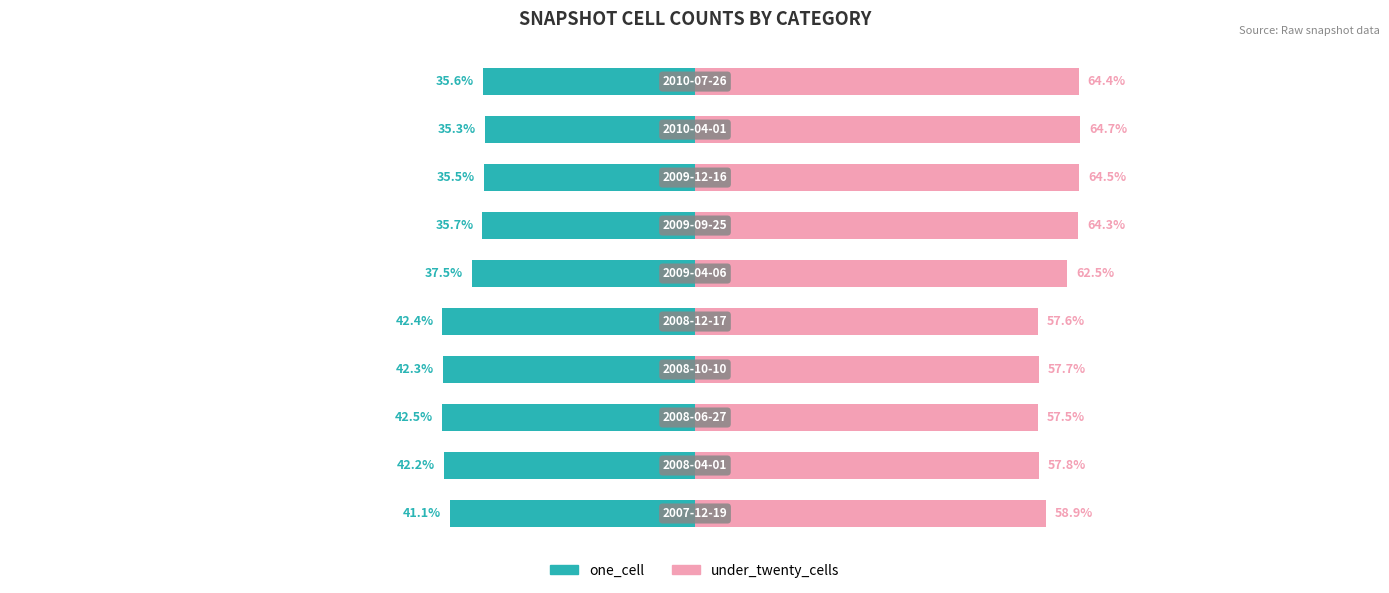

At 5, list the series in order from largest to smallest.

under_twenty_cells, one_cell